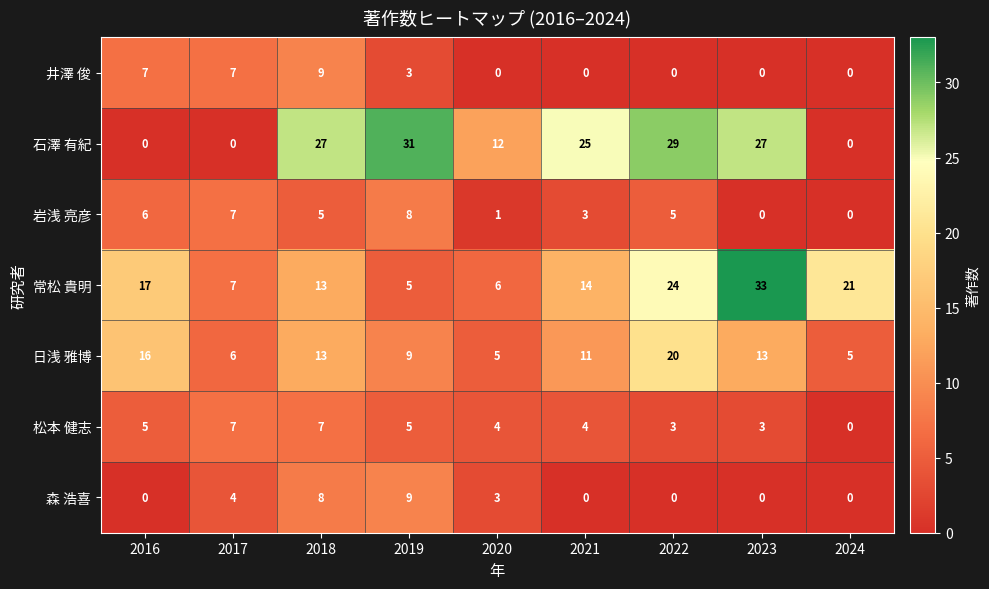

Is it true that 常松 貴明 equals 13 at 2018?

True